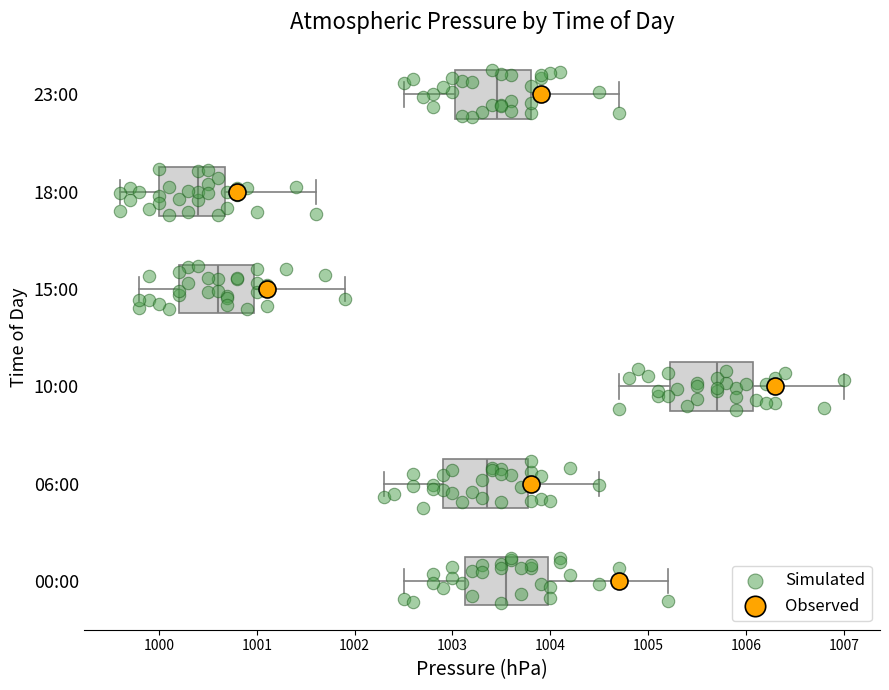

Which box has the furthest to the left median line?

18:00